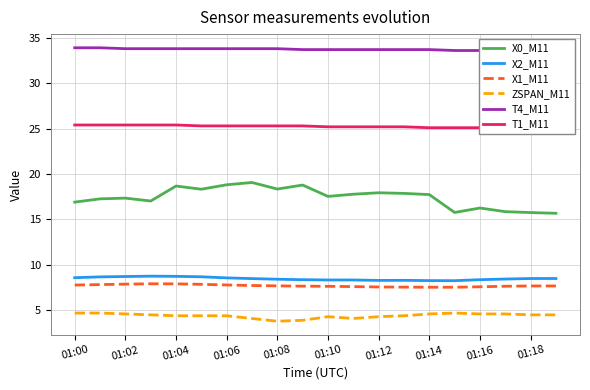

Where is X2_M11 nearest to the value 8?

15